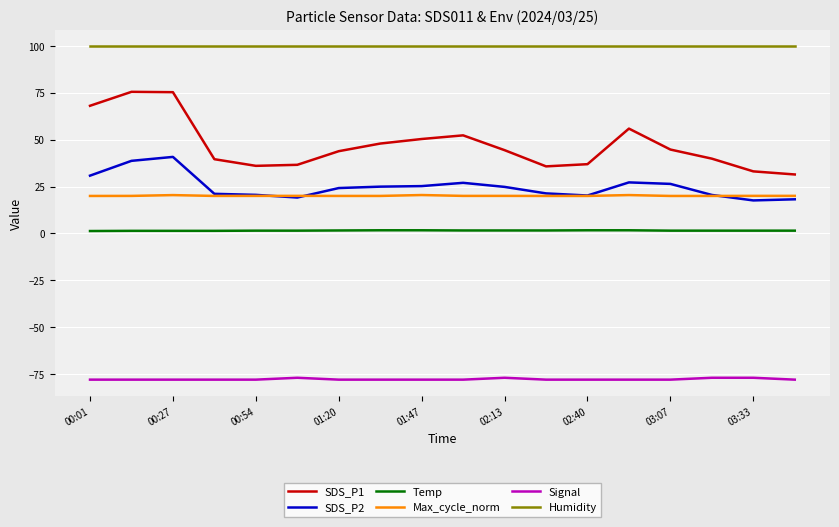

Which series has the widest spread of values?

SDS_P1